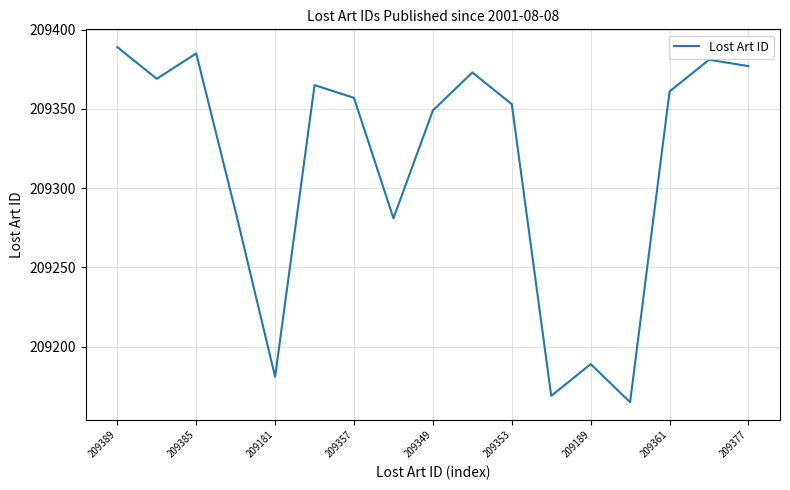

What is the greatest value displayed?

209389